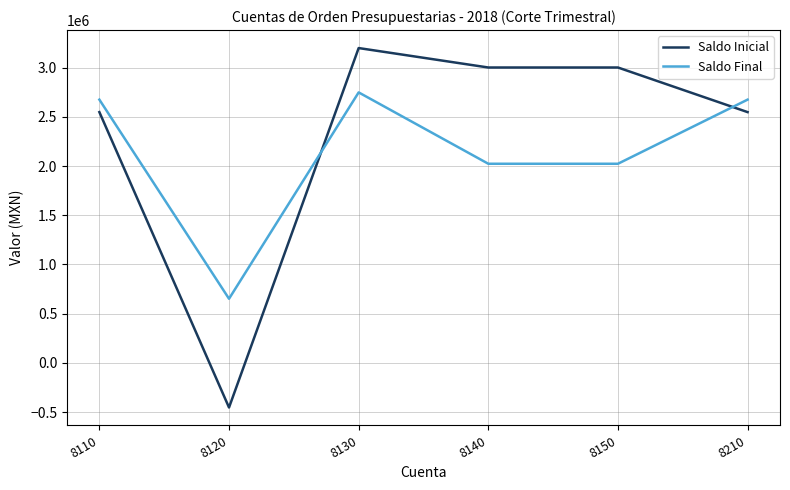

What is the difference between the maximum and second lowest values in the Saldo Inicial series?

651010.0